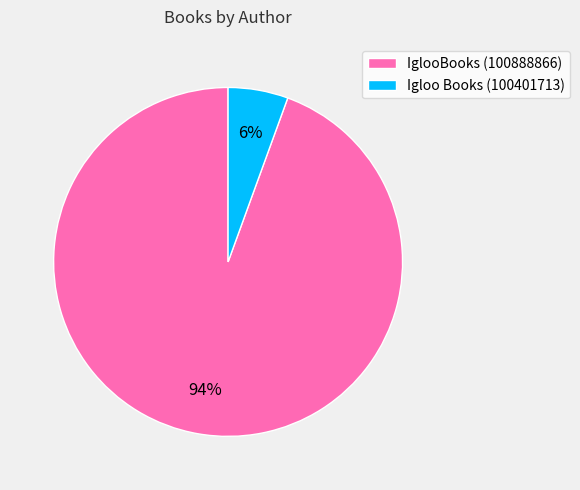

What percentage is the Igloo Books (100401713) slice, to the nearest percent?

6%